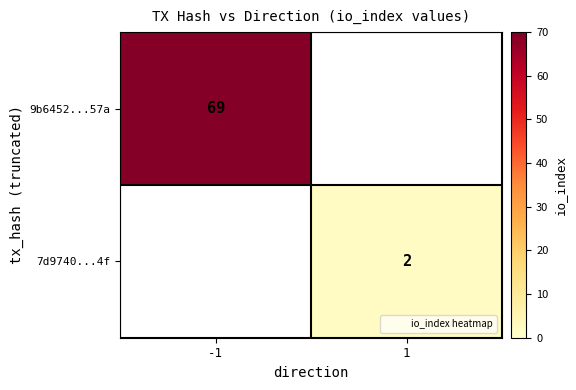

True or false: 9b6452...57a has a value of 102.3 at -1.

False